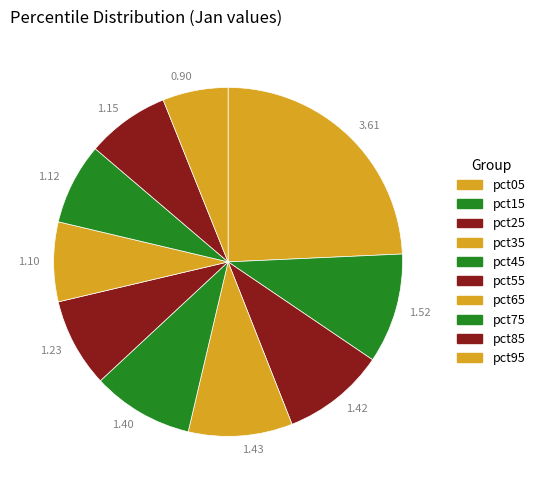

Count the number of slices in the pie.

10